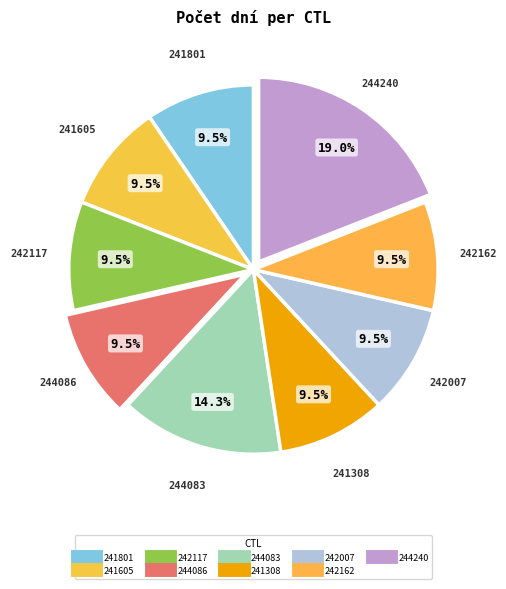

How many segments does this pie chart have?

9